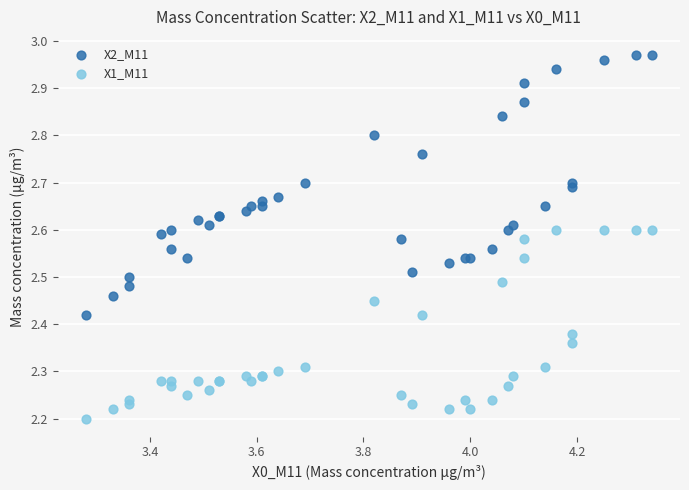

Which series has the largest Y range (max minus min)?

X2_M11